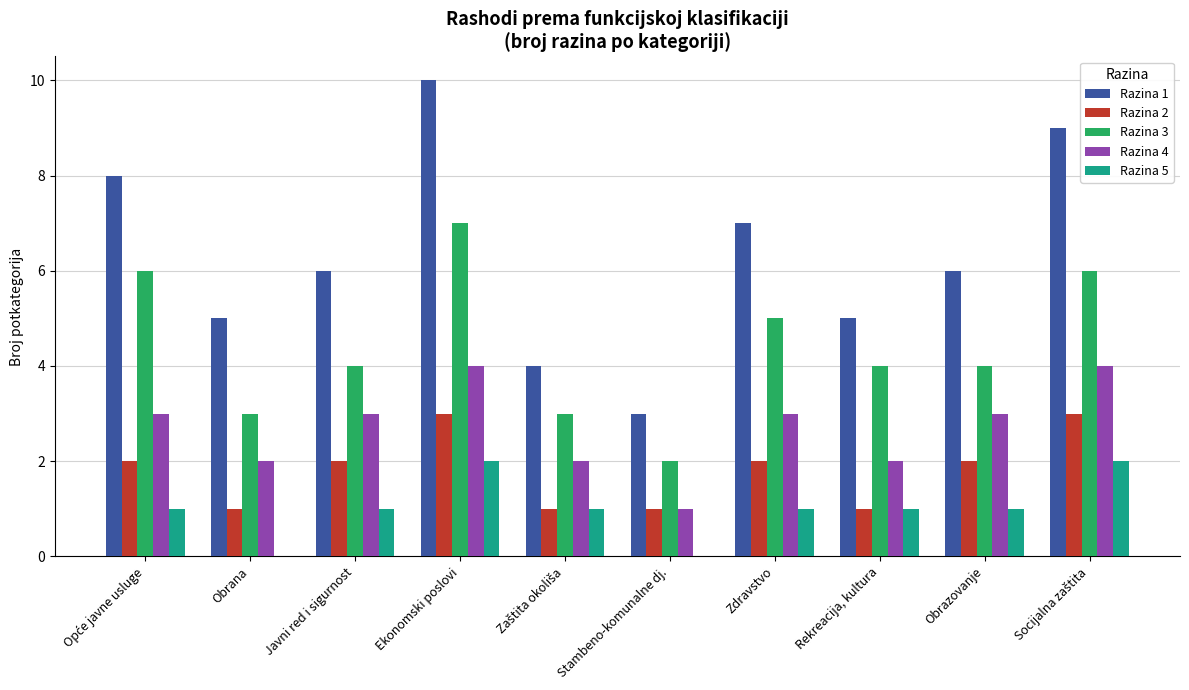

Is it true that Razina 1 equals 10 at Ekonomski poslovi?

True